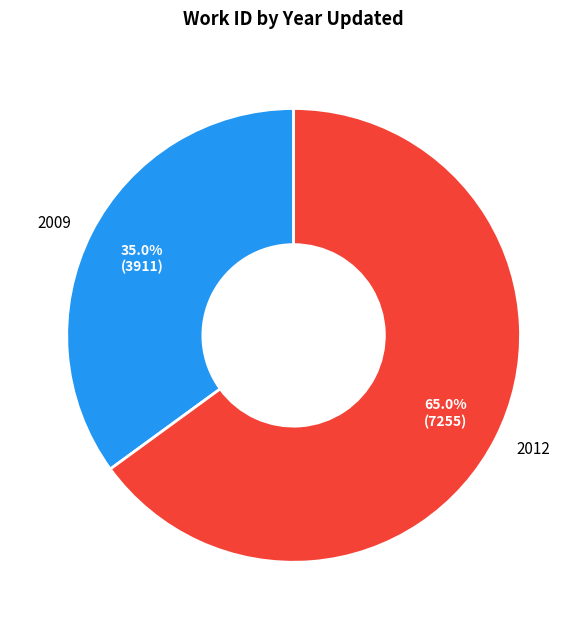

Which category accounts for the majority?

2012